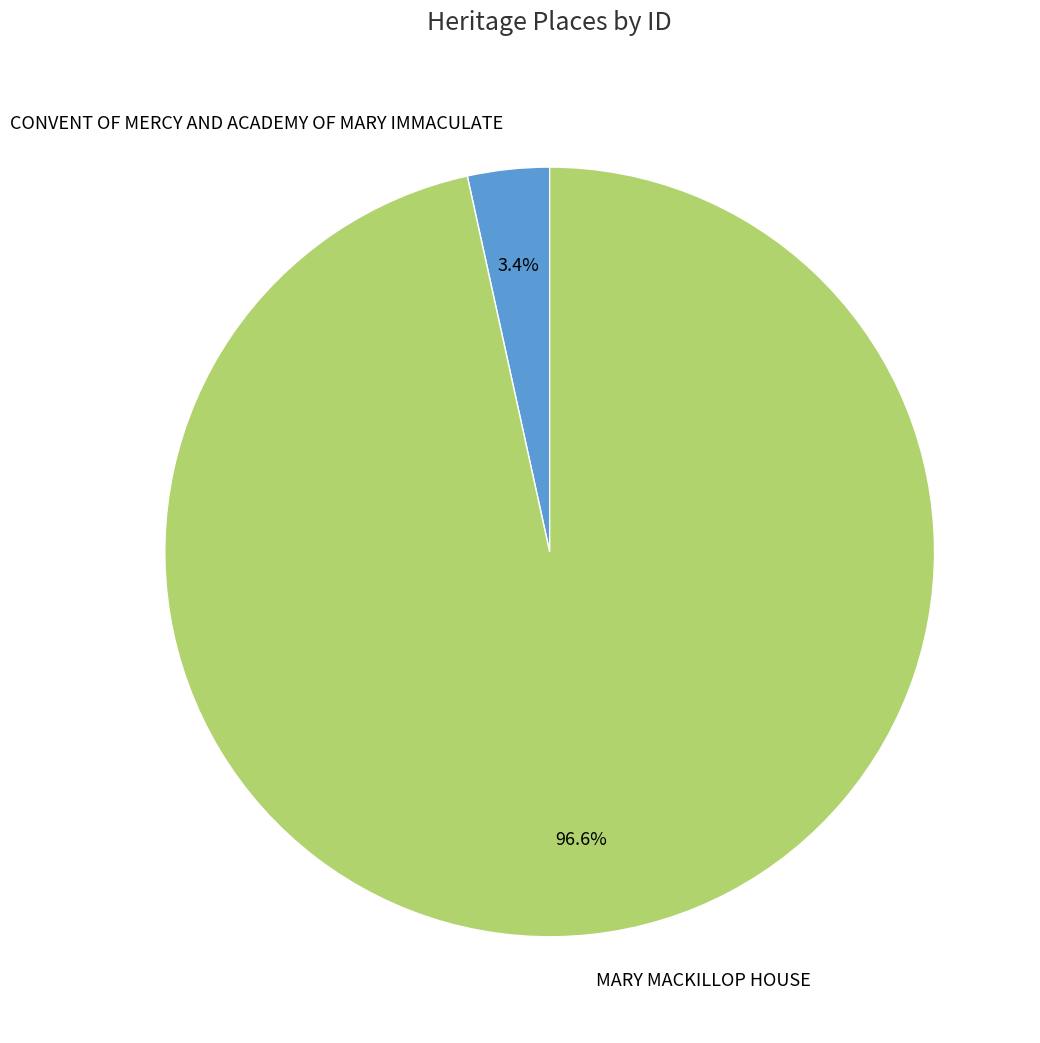

To the nearest percent, what portion does MARY MACKILLOP HOUSE represent?

97%